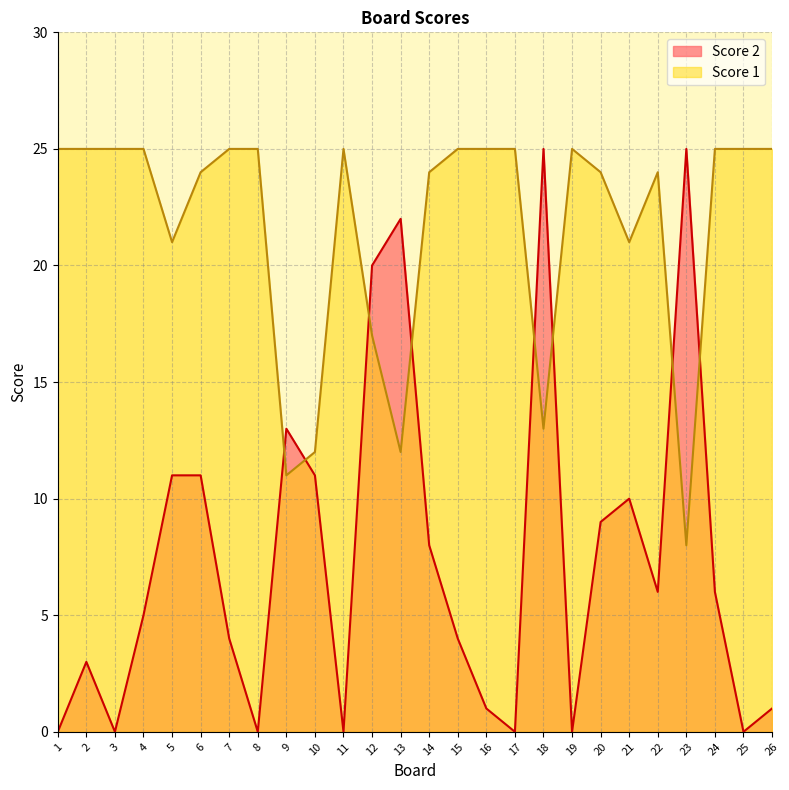

True or false: Score 2 and Score 1 intersect in this chart.

True